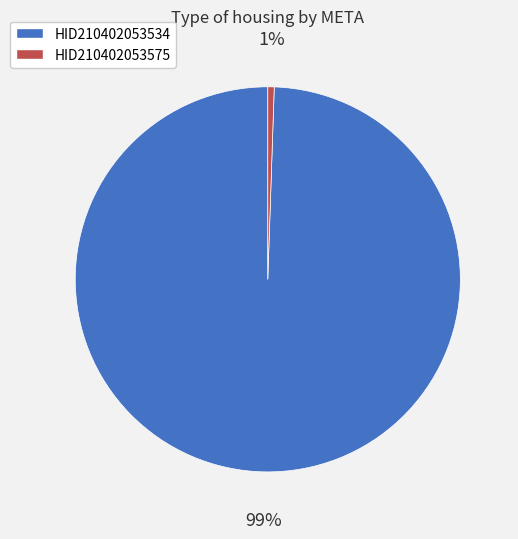

Do HID210402053575 and HID210402053534 together represent more than half of the pie?

Yes